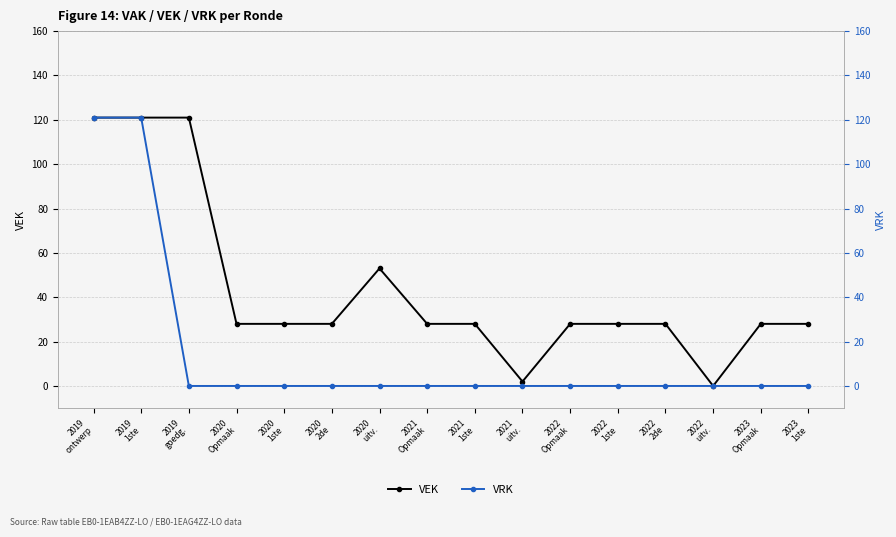

The value of VRK at 2021
uitv. is -46. True or false?

False